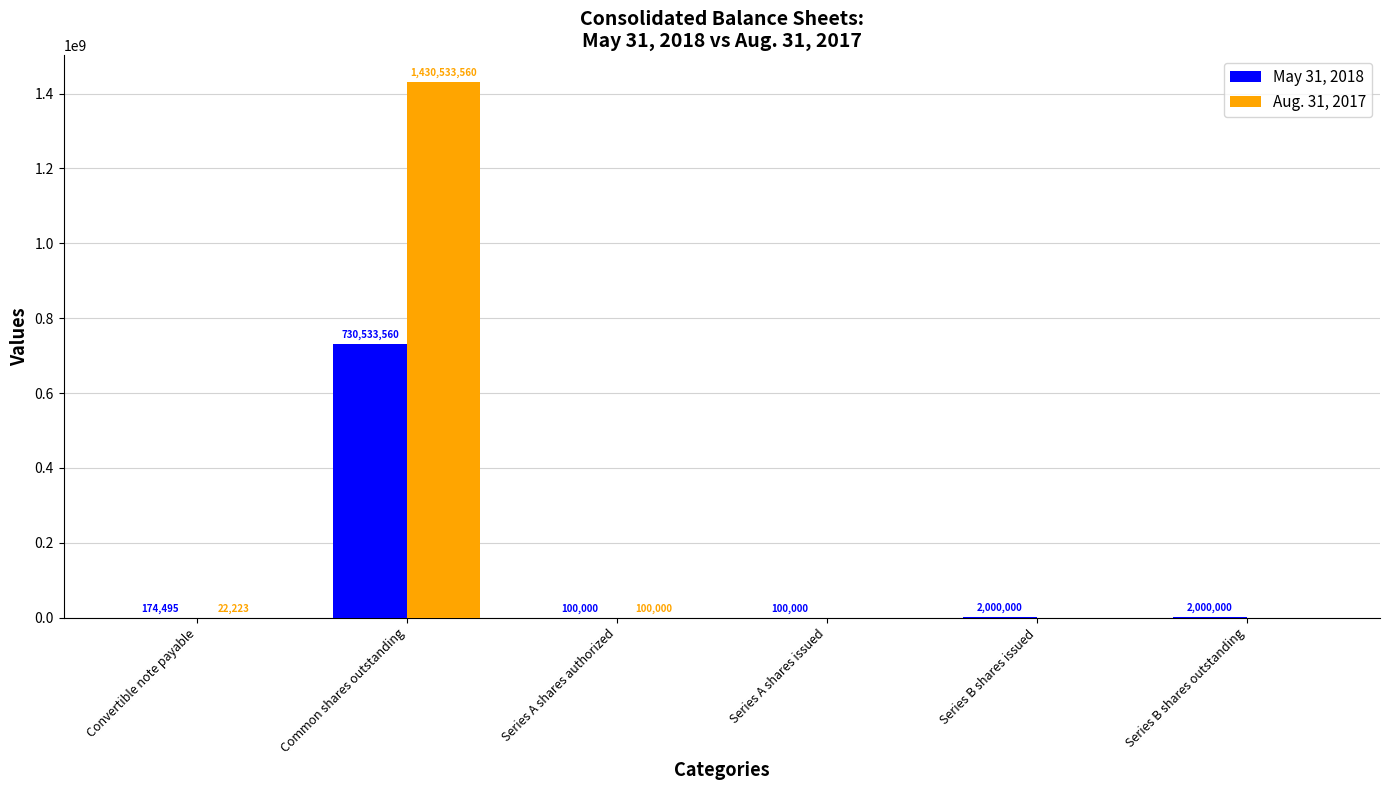

Which category has the highest value in the May 31, 2018 series?

Common shares outstanding